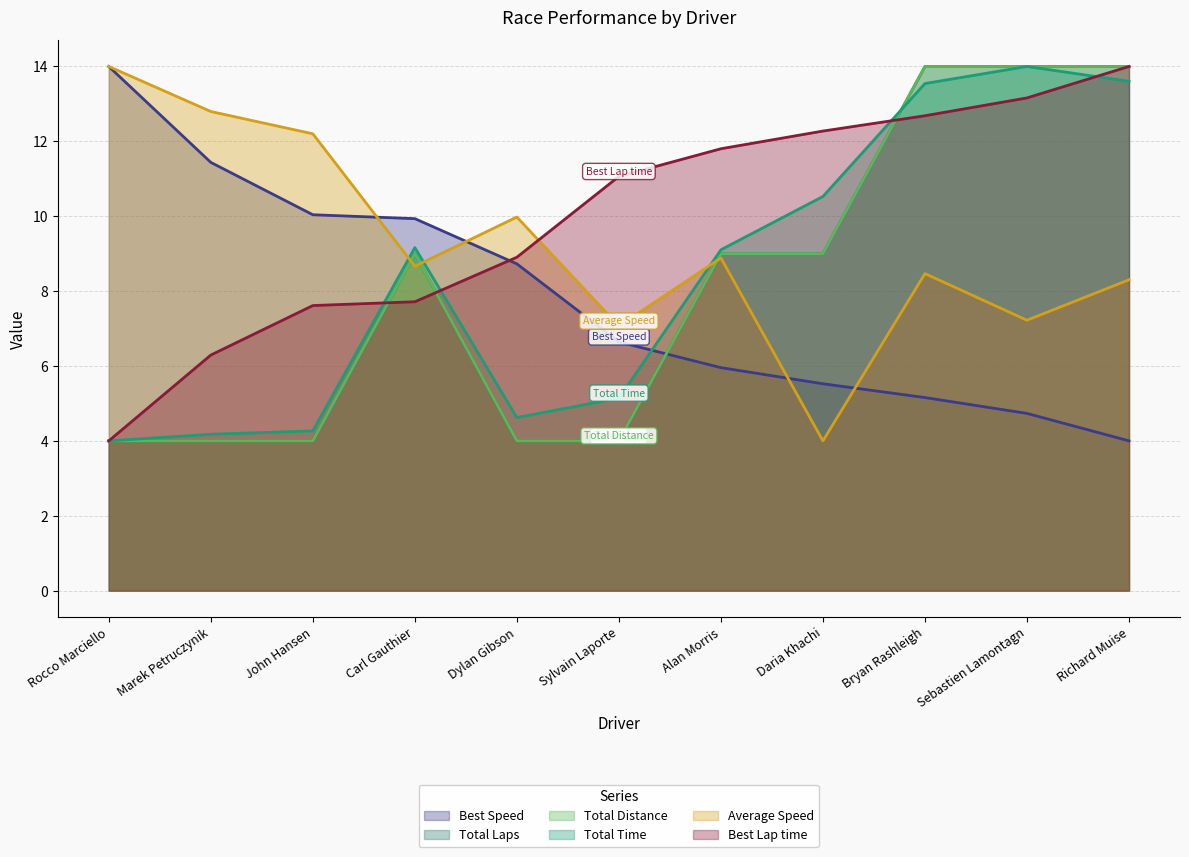

How many times do Total Distance and Total Time cross each other?

1